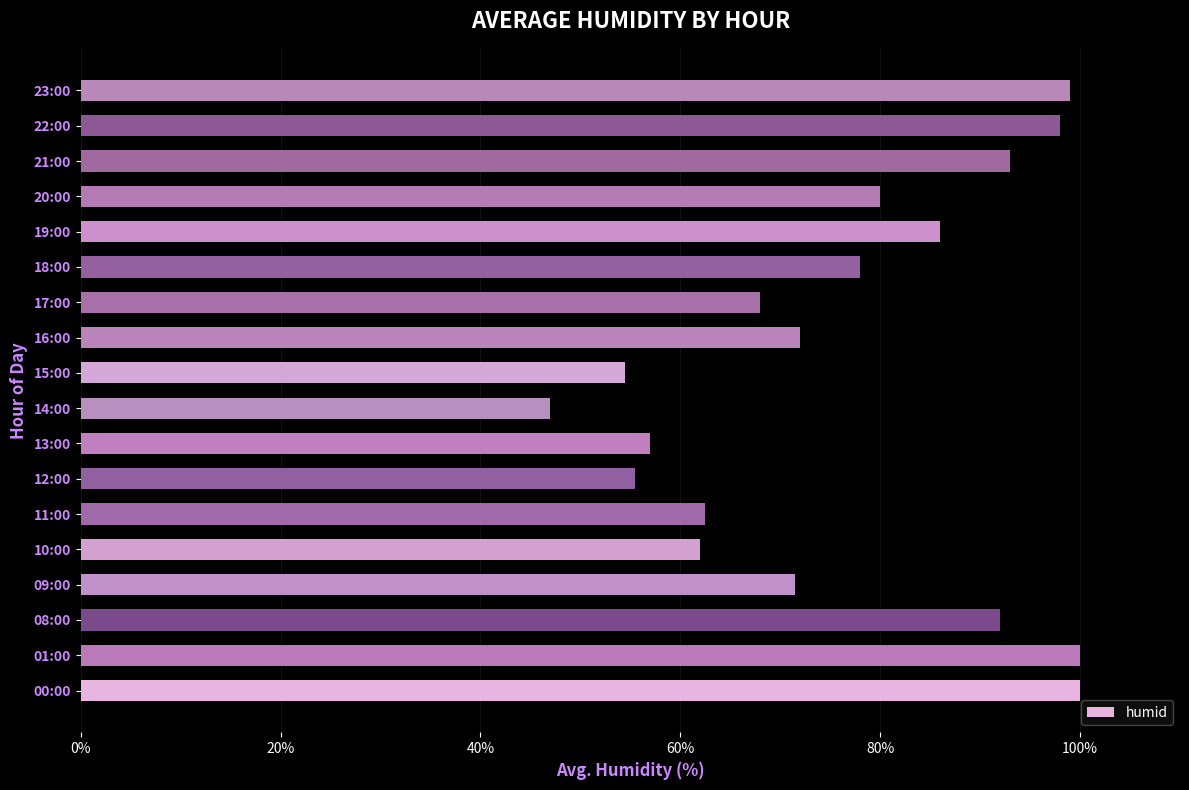

Reading top to bottom, transcribe all the data shown in this chart.

23:00=99.0	22:00=98.0	21:00=93.0	20:00=80.0	19:00=86.0	18:00=78.0	17:00=68.0	16:00=72.0	15:00=54.5	14:00=47.0	13:00=57.0	12:00=55.5	11:00=62.5	10:00=62.0	09:00=71.5	08:00=92.0	01:00=100.0	00:00=100.0